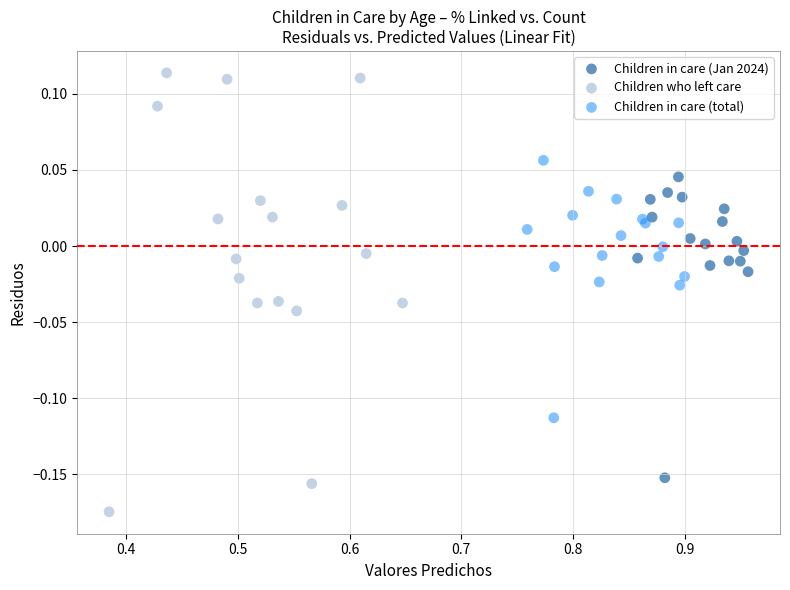

Which series reaches the minimum Y coordinate?

Children who left care